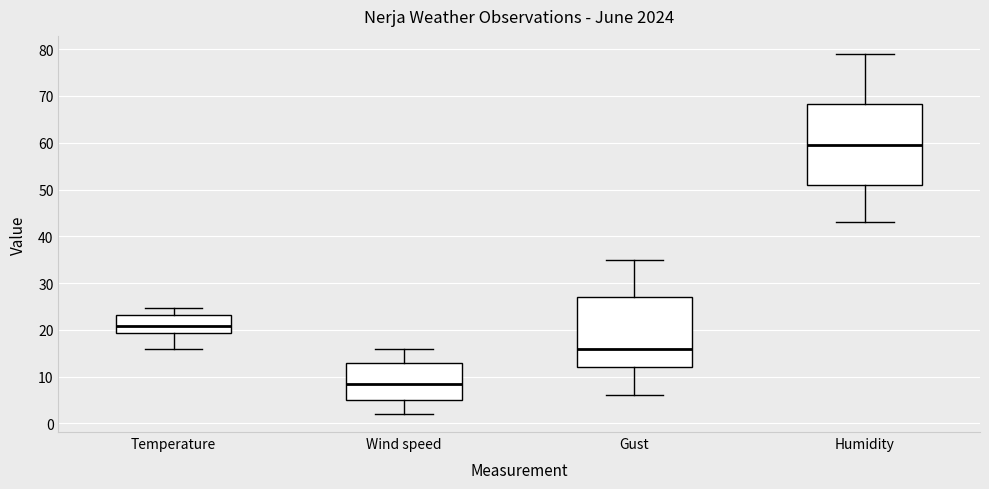

Reading left to right, read every box against the y-axis: the position of its median line, the range the box covers, and the ends of its whiskers. The values are not printed on the chart, so give them approximately, as read against the axis.

Temperature: median 21, box 19 to 23, whiskers 16 to 25
Wind speed: median 9, box 5 to 13, whiskers 2 to 16
Gust: median 16, box 12 to 27, whiskers 6 to 35
Humidity: median 60, box 51 to 68, whiskers 43 to 79